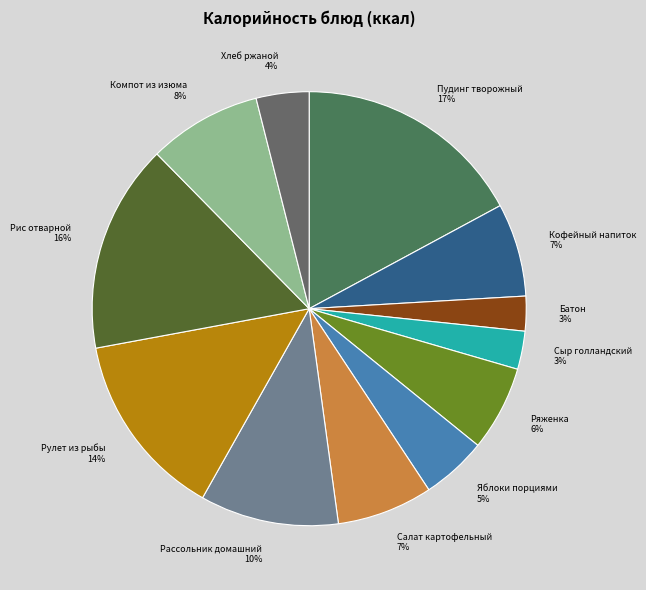

Between Рулет из рыбы and Пудинг творожный, which is larger?

Пудинг творожный